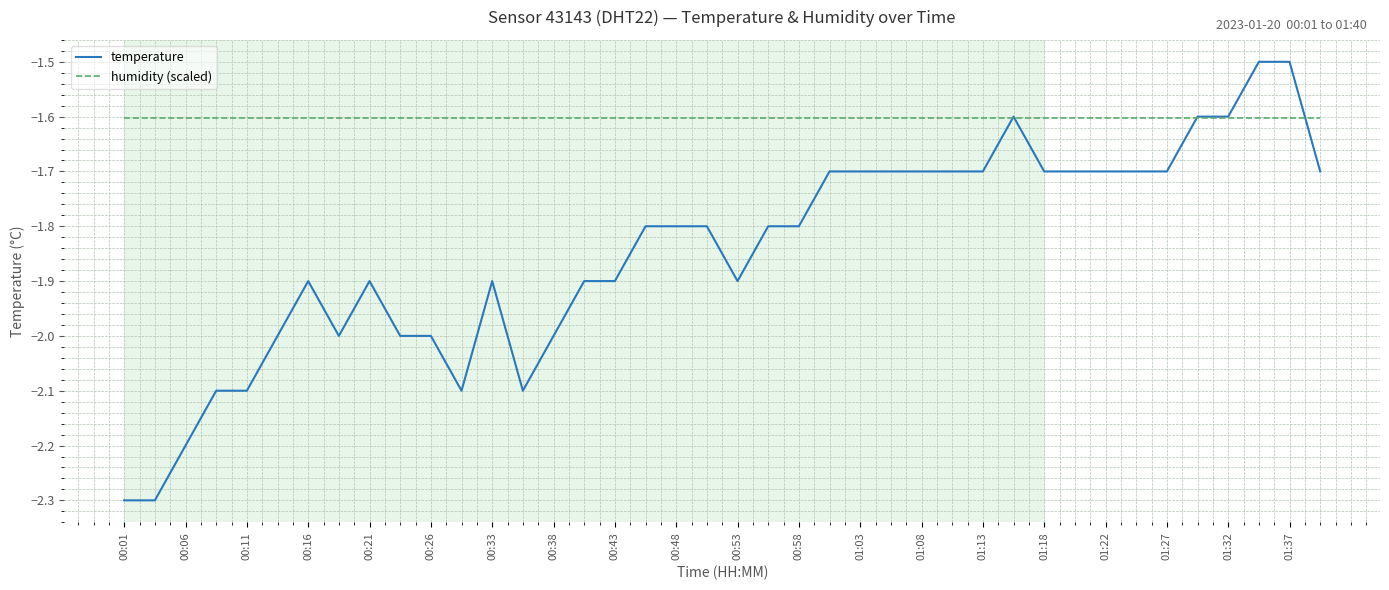

Count the number of data series in this chart.

2